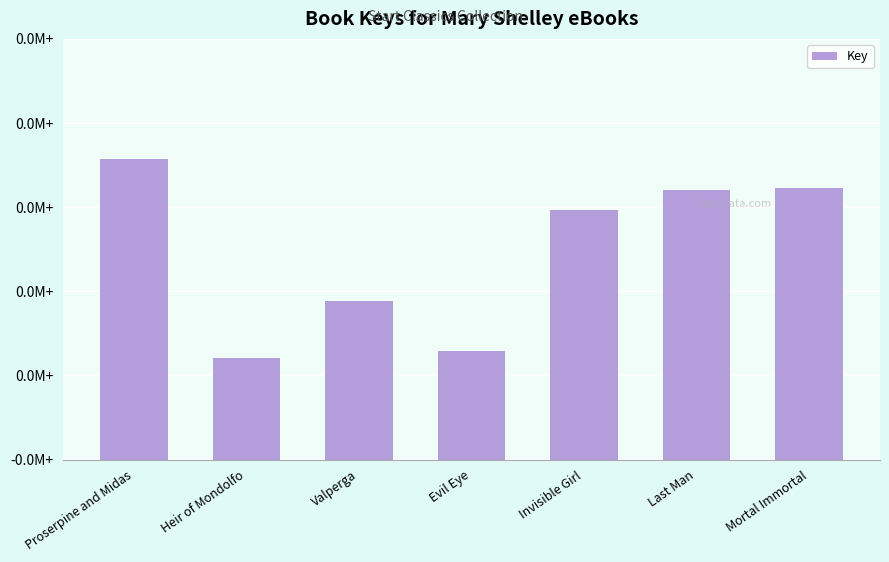

Does the chart contain any negative values?

No